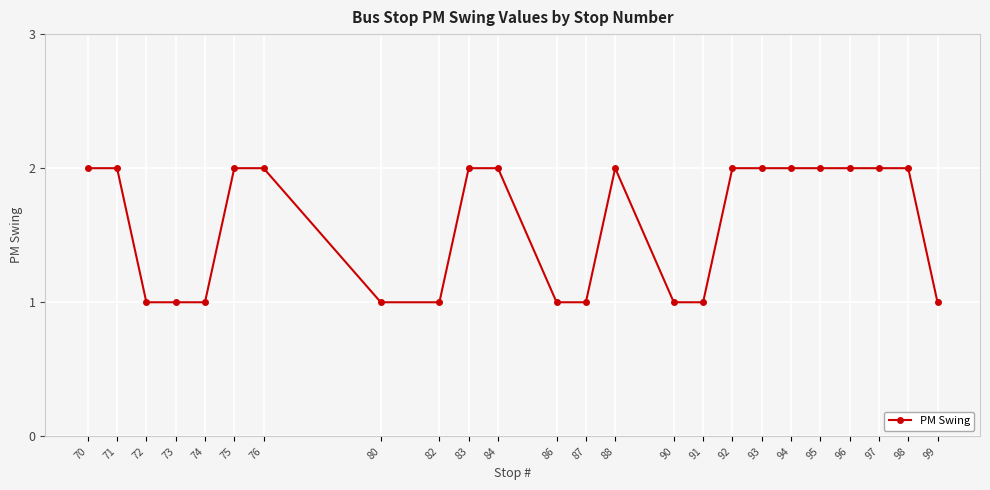

What is the average value?

2